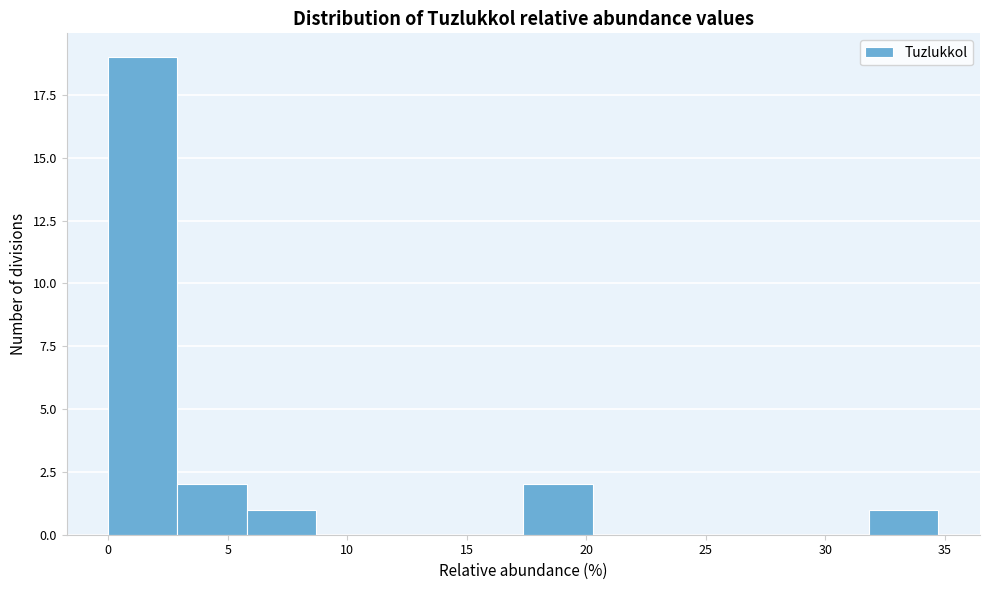

Reading left to right, list every bar in this chart as the range it spans on the x-axis followed by its height. Neither the bar edges nor the heights are printed on the chart, so give them approximately, as read against the axes.

0.0 to 3.0: 19
3.0 to 6.0: 2
6.0 to 8.5: 1
8.5 to 11.5: 0
11.5 to 14.5: 0
14.5 to 17.5: 0
17.5 to 20.5: 2
20.5 to 23.0: 0
23.0 to 26.0: 0
26.0 to 29.0: 0
29.0 to 32.0: 0
32.0 to 34.5: 1